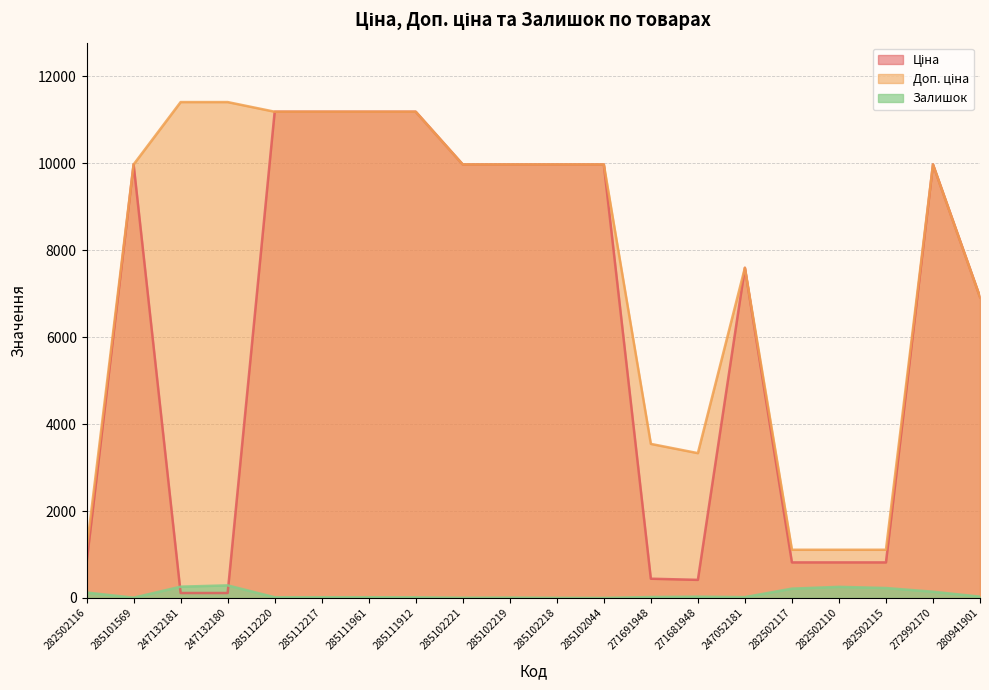

What position from the right is 285111961?

14